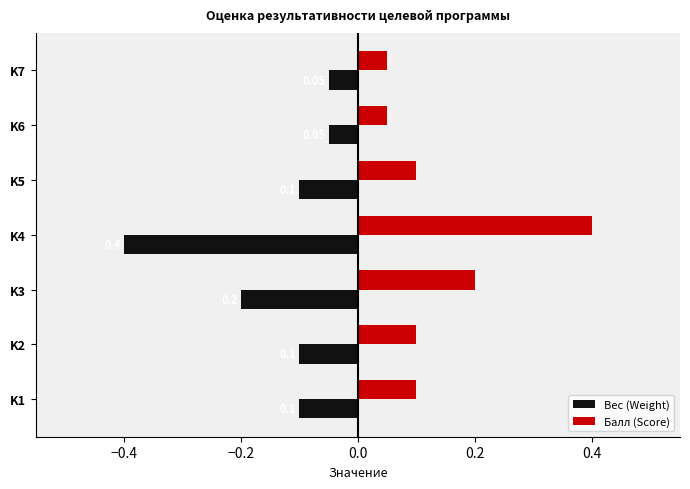

Which series has the largest total across all categories?

Балл (Score)